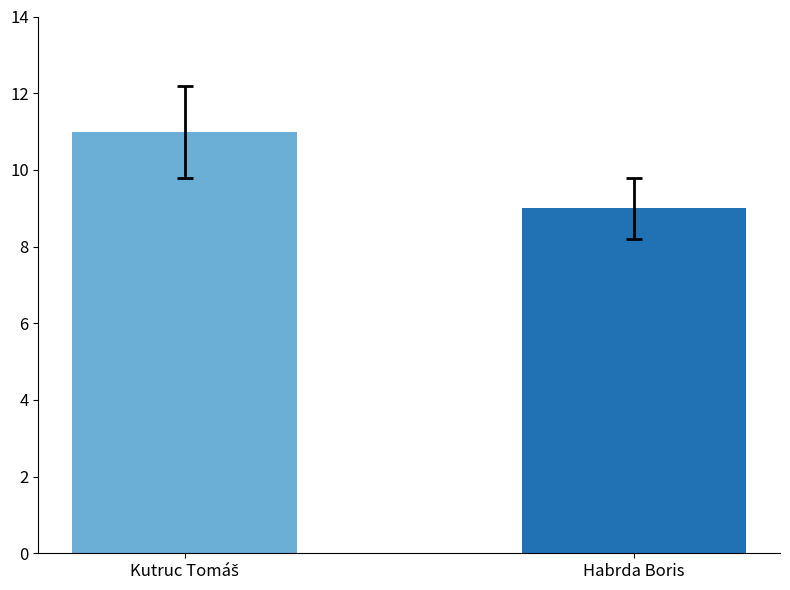

What is the label of the 2nd bar from the left?

Habrda Boris